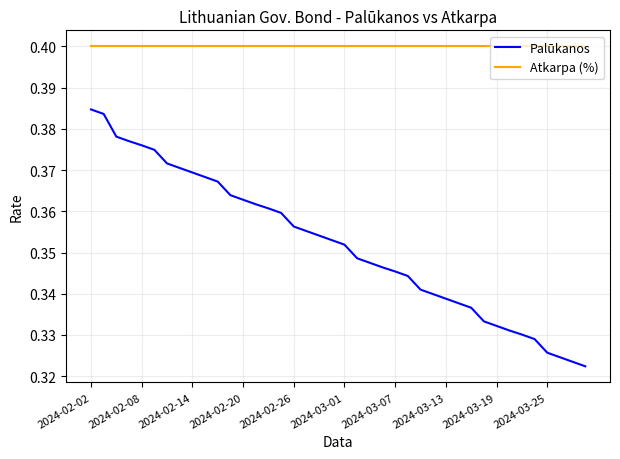

True or false: Palūkanos and Atkarpa (%) cross at least once.

False